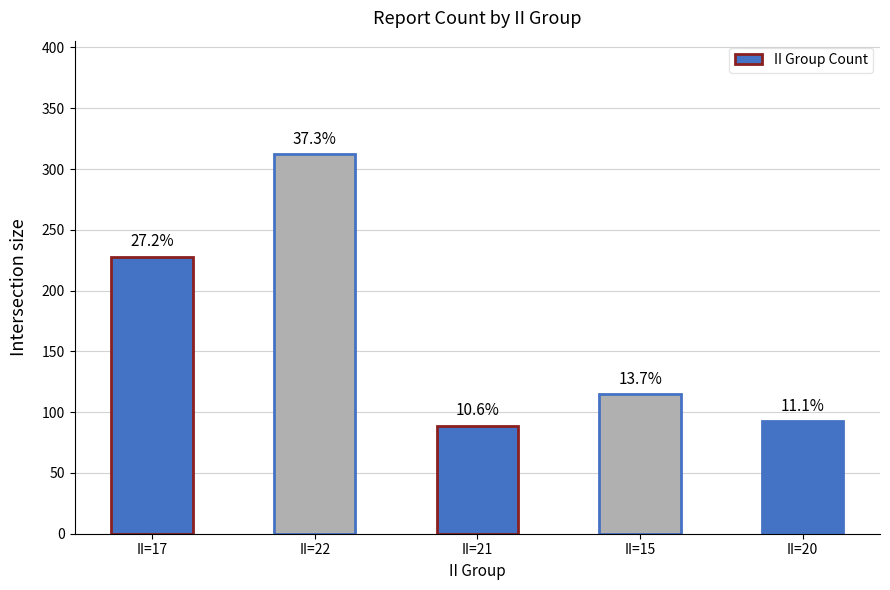

What is the maximum value shown in the chart?

312